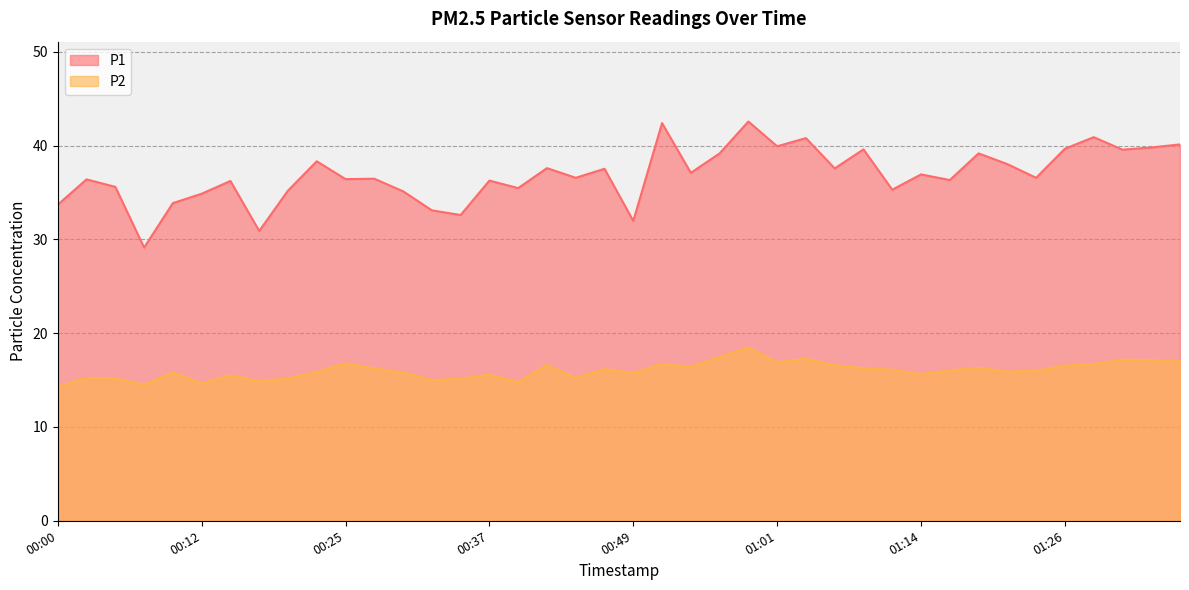

True or false: P2 has a value of 22.9 at 00:12.

False